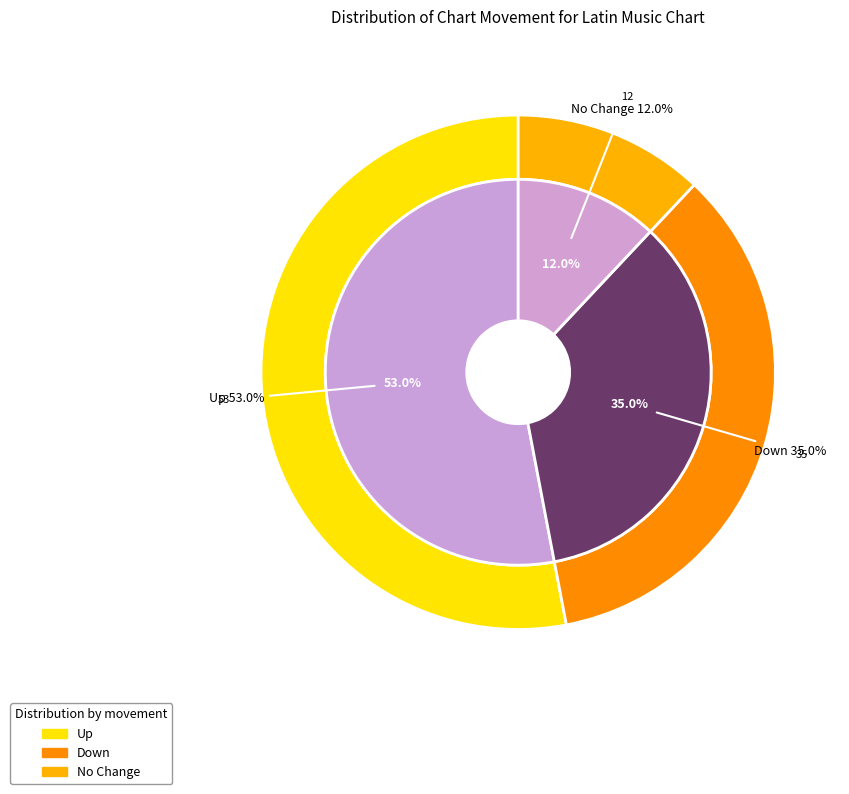

What is the change in value from up to -?

-41